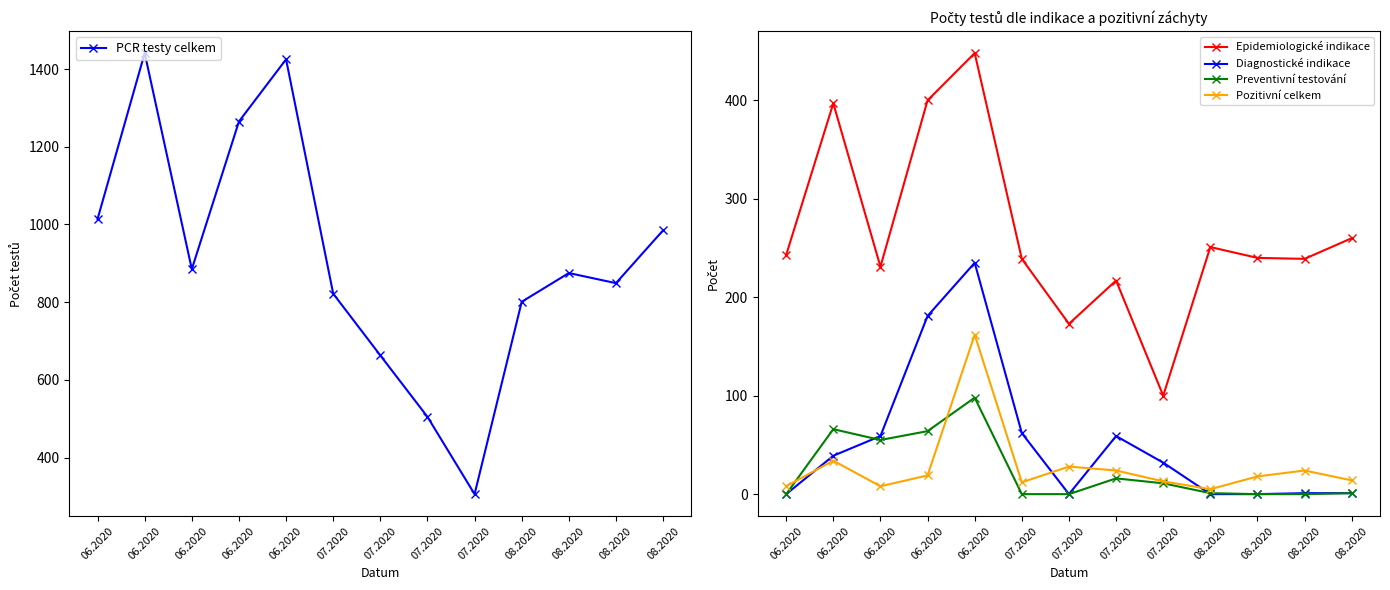

At how many categories does at least one series exceed 68?

13